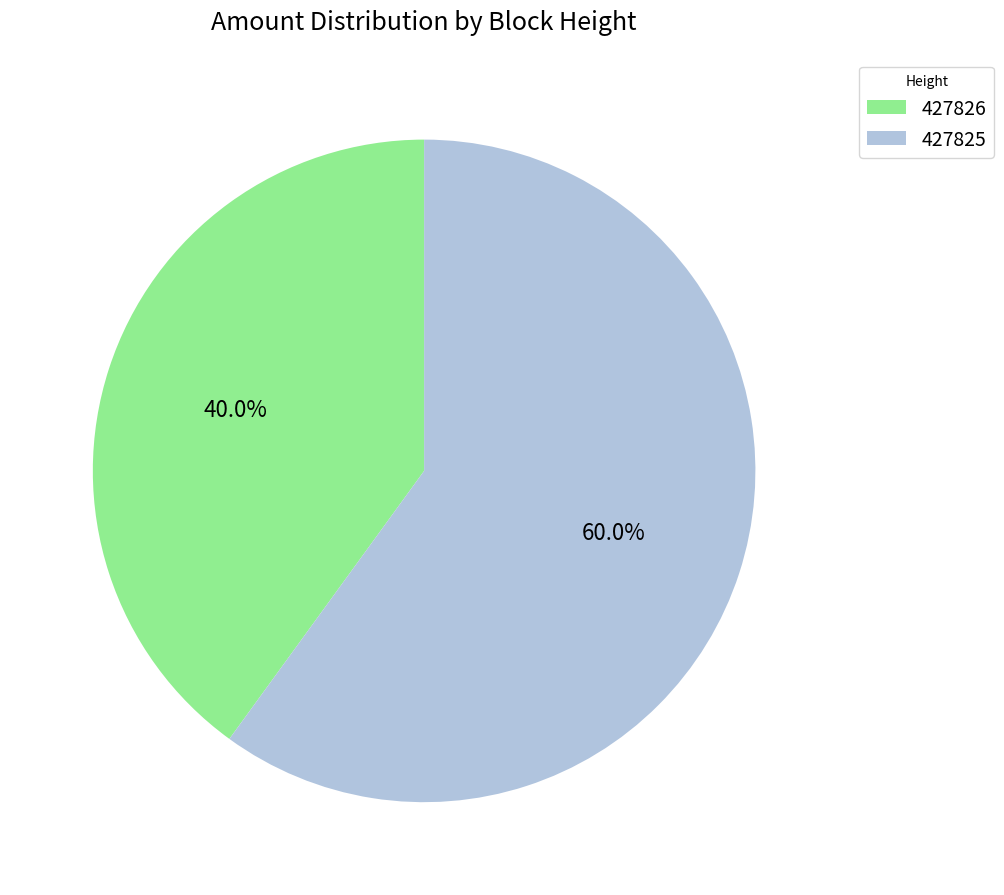

Is there a majority slice in this chart?

Yes